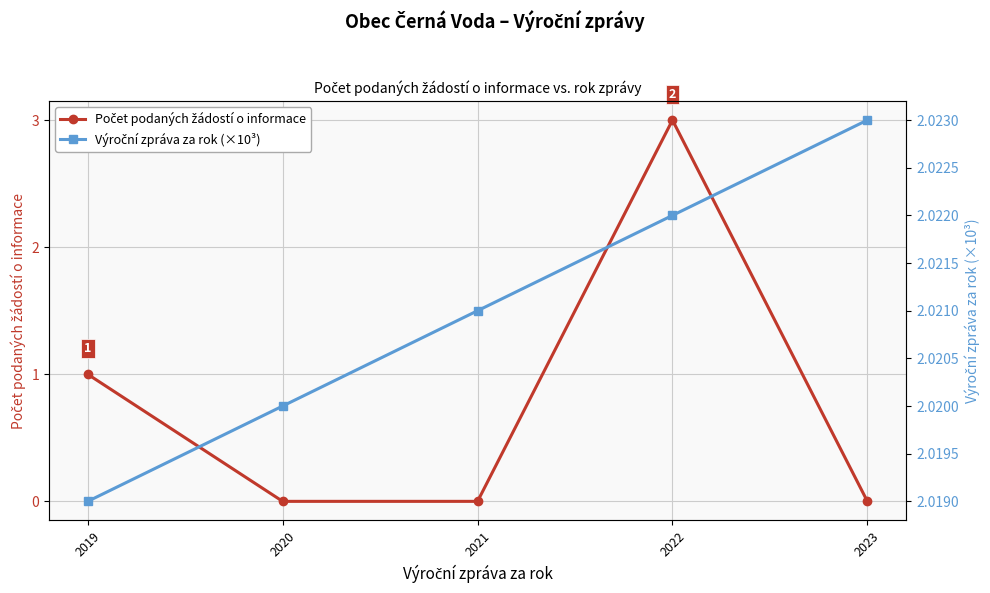

What are all the series names shown in the legend?

Počet podaných žádostí o informace, Výroční zpráva za rok (×10³)